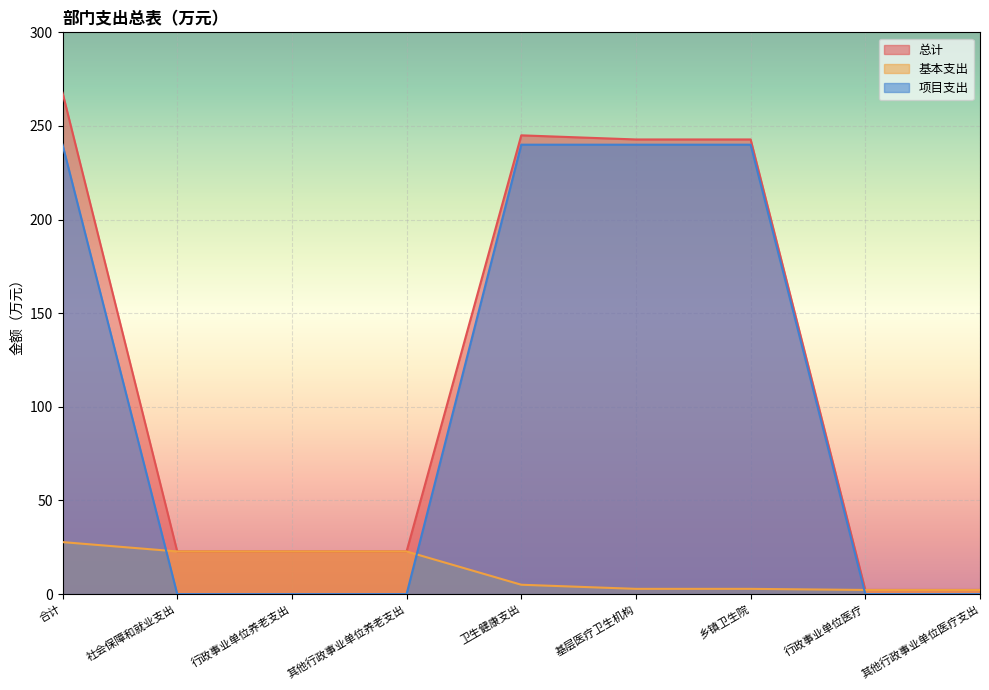

List the labels in order of 基本支出 value, largest first.

合计, 社会保障和就业支出, 行政事业单位养老支出, 其他行政事业单位养老支出, 卫生健康支出, 基层医疗卫生机构, 乡镇卫生院, 行政事业单位医疗, 其他行政事业单位医疗支出